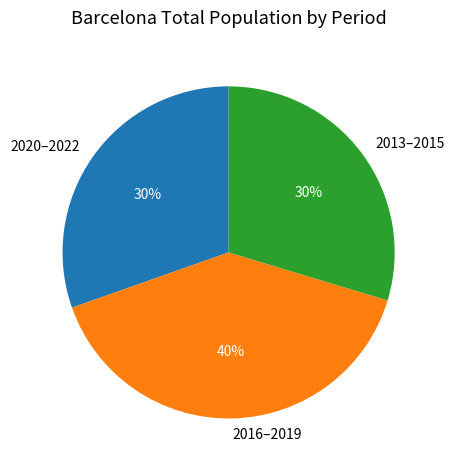

Between 2016–2019 and 2013–2015, which is larger?

2016–2019